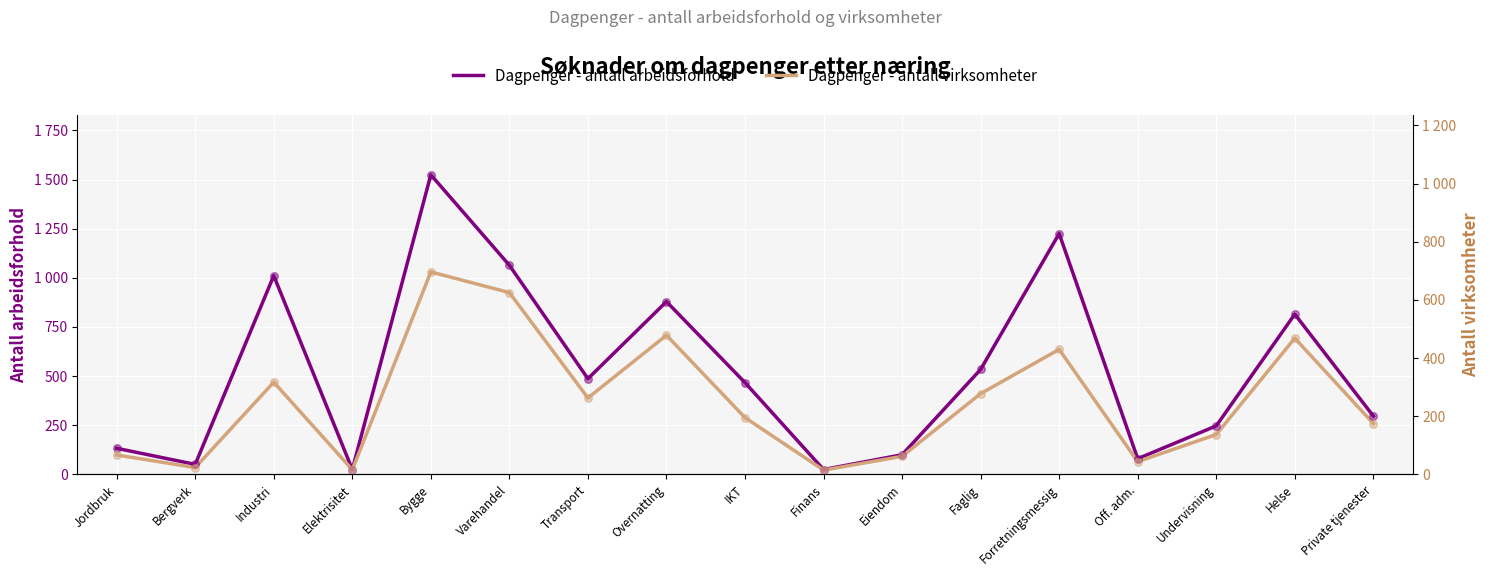

What are all the series names shown in the legend?

Dagpenger - antall arbeidsforhold, Dagpenger - antall virksomheter